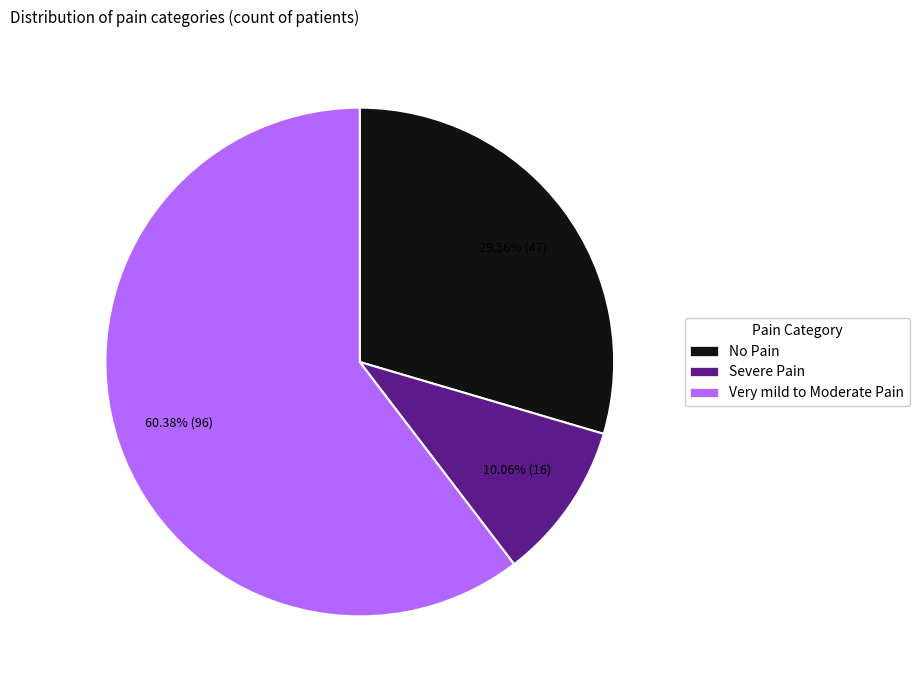

Which slice is the largest?

Very mild to Moderate Pain